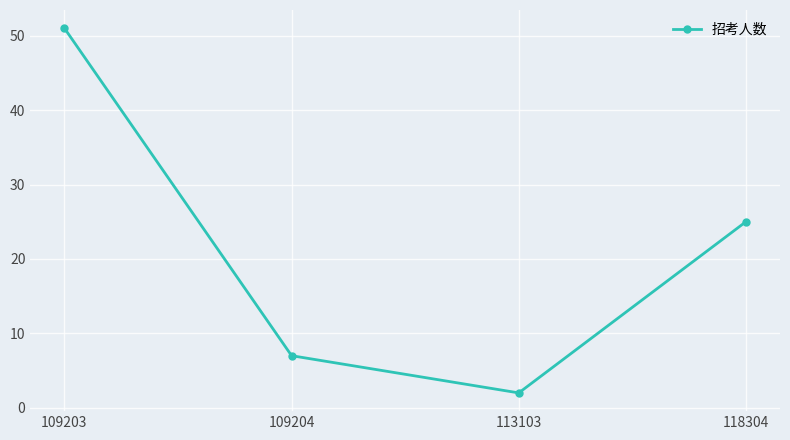

Is this an area chart (filled region under the line)?

No